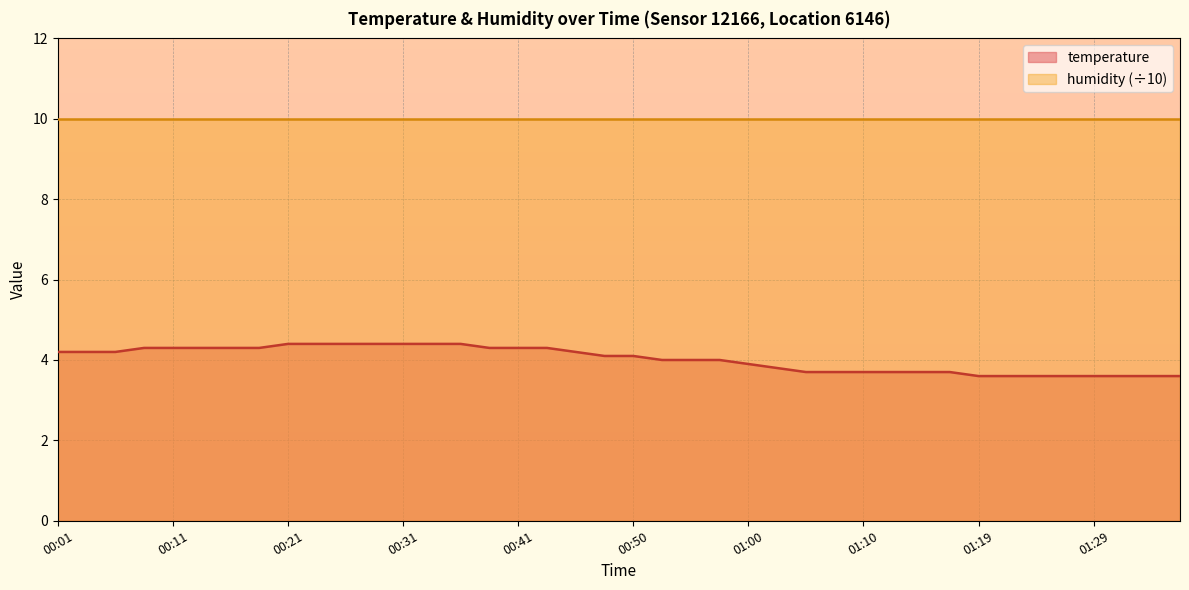

What is the smallest value displayed?

3.6